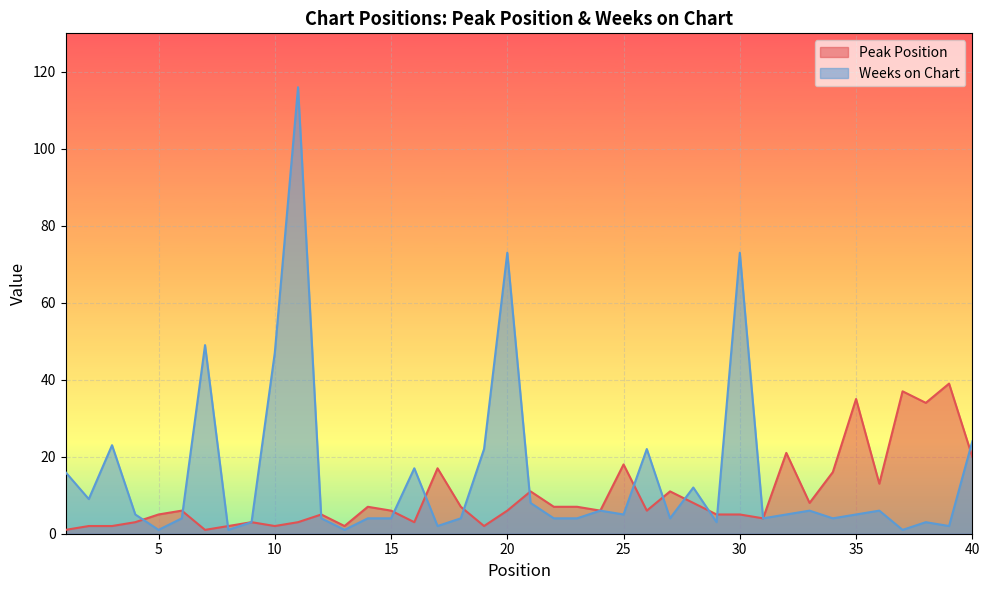

Count the number of data series in this chart.

2